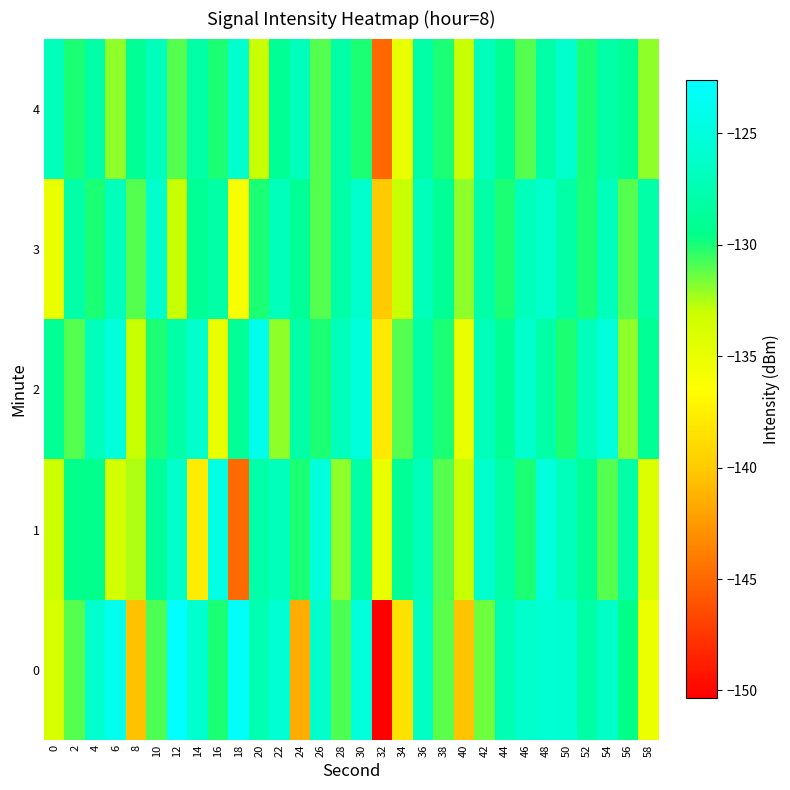

How many series are shown in this chart?

5